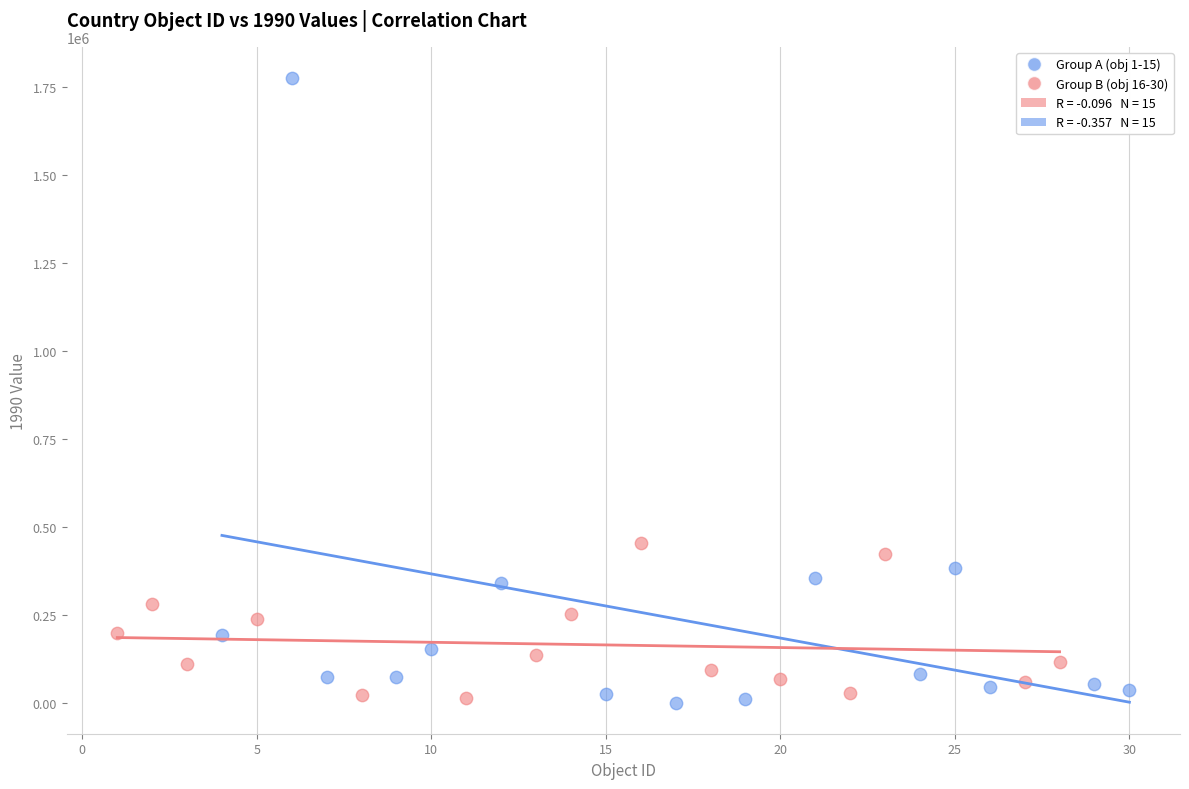

Which series reaches the maximum Y coordinate?

Group A (obj 1-15)